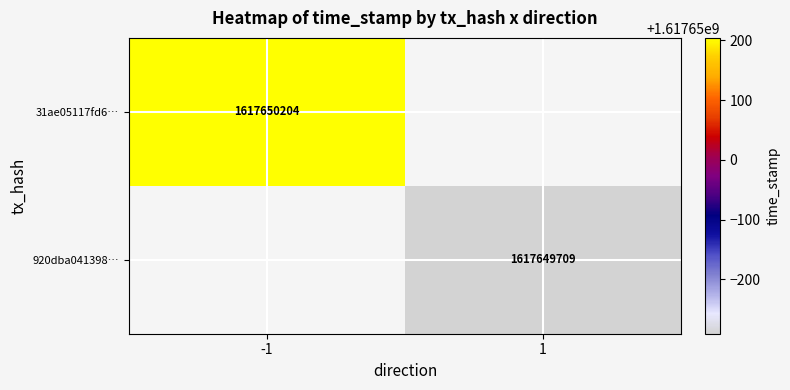

Reading left to right, what are all the values shown in this chart?

31ae05117fd6a09d31b74aee9e95be3db8cce89: direction=-1	time_stamp=1617650204
920dba041398521cfb49f88625b43ade65e1440: direction=1	time_stamp=1617649709